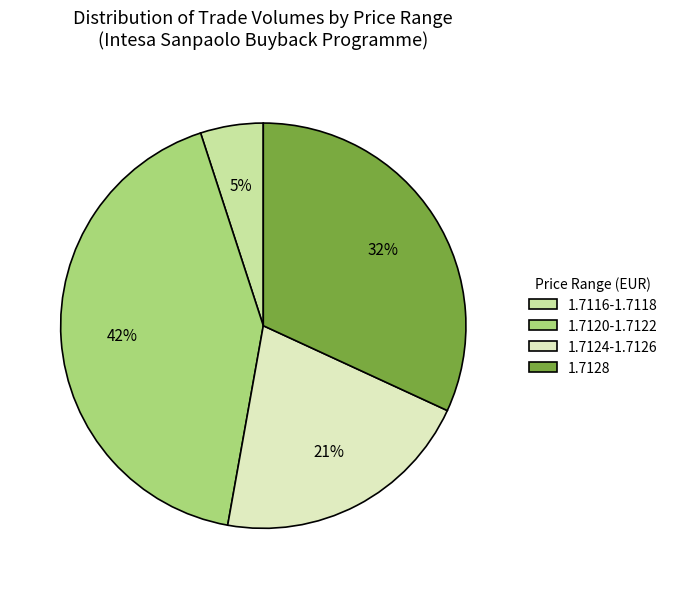

Combined, do 1.7124-1.7126 and 1.7128 account for over 50%?

Yes